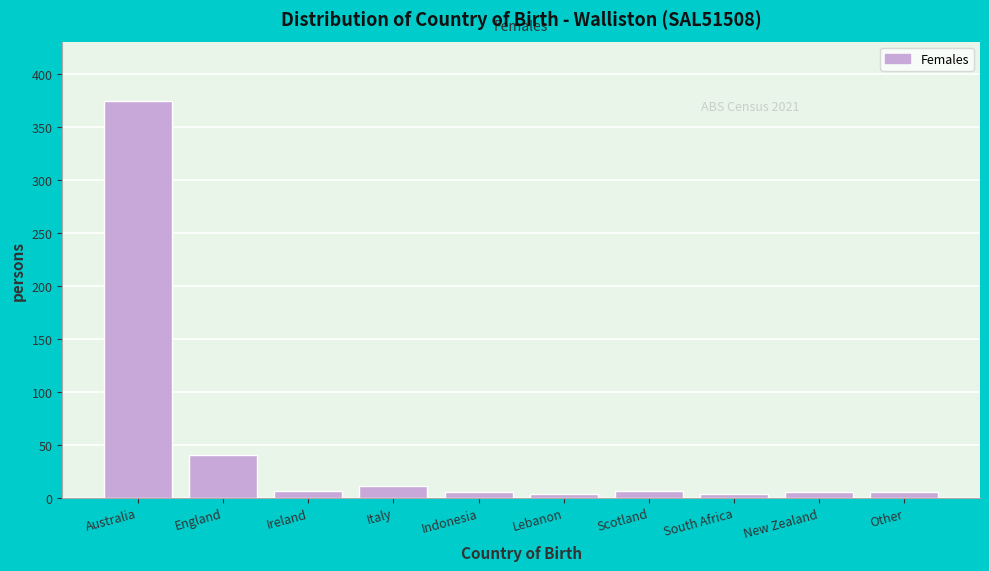

What is the label of the 5th bar from the left?

Indonesia